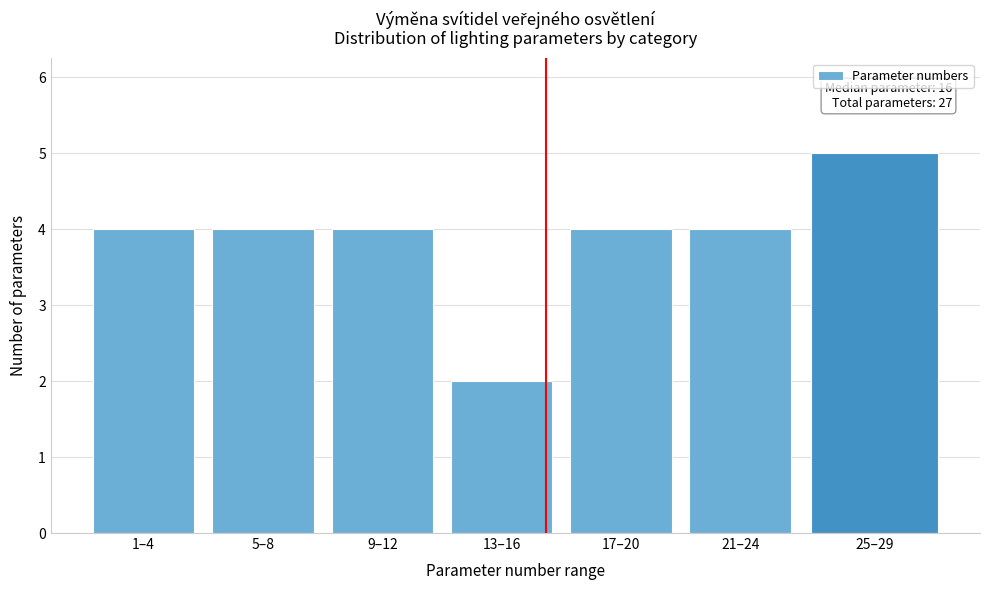

Reading left to right, list all the values displayed in this chart.

1–4=4	5–8=4	9–12=4	13–16=2	17–20=4	21–24=4	25–29=5